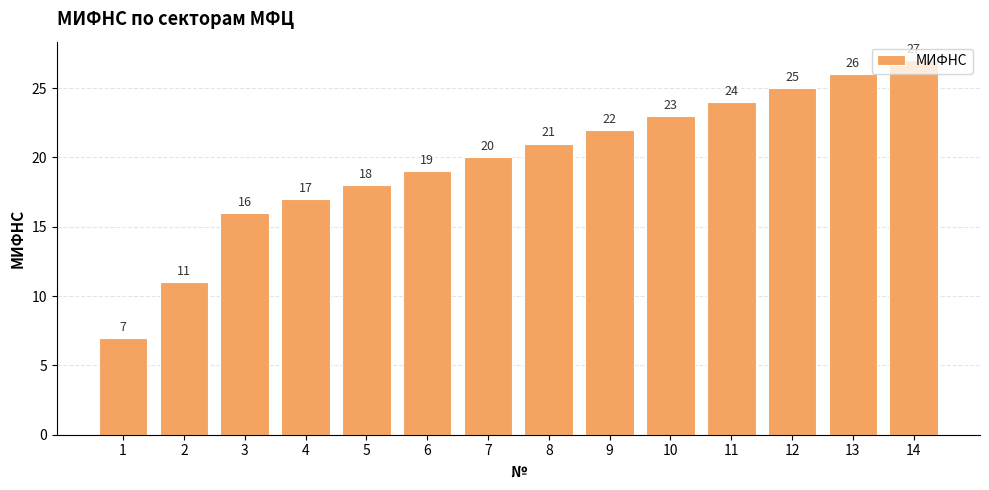

What is the ratio of the value at 3 to the value at 7?

0.8